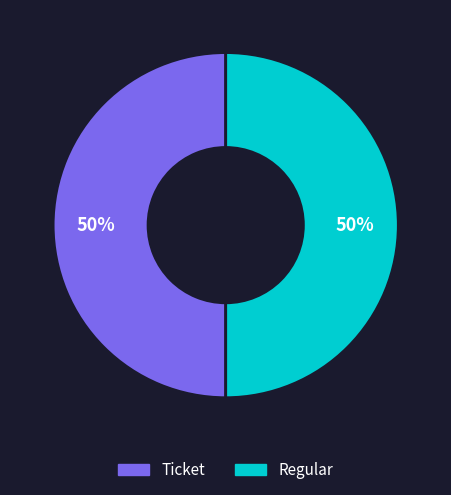

What percentage is the Ticket slice, to the nearest percent?

50%